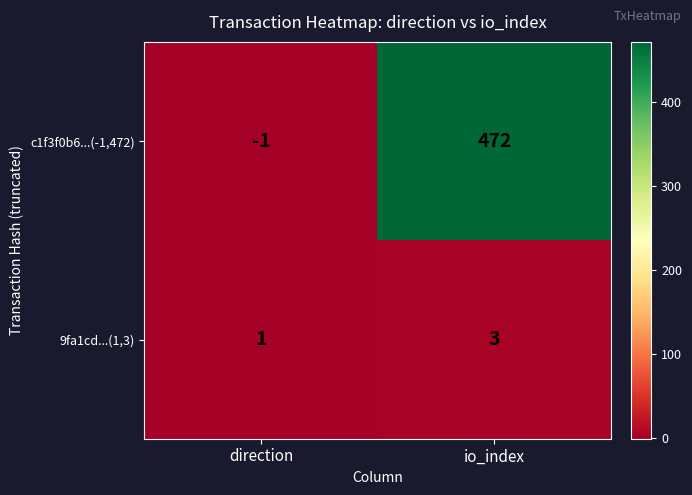

Is it true that 9fa1cd...(1,3) equals 0 at direction?

False